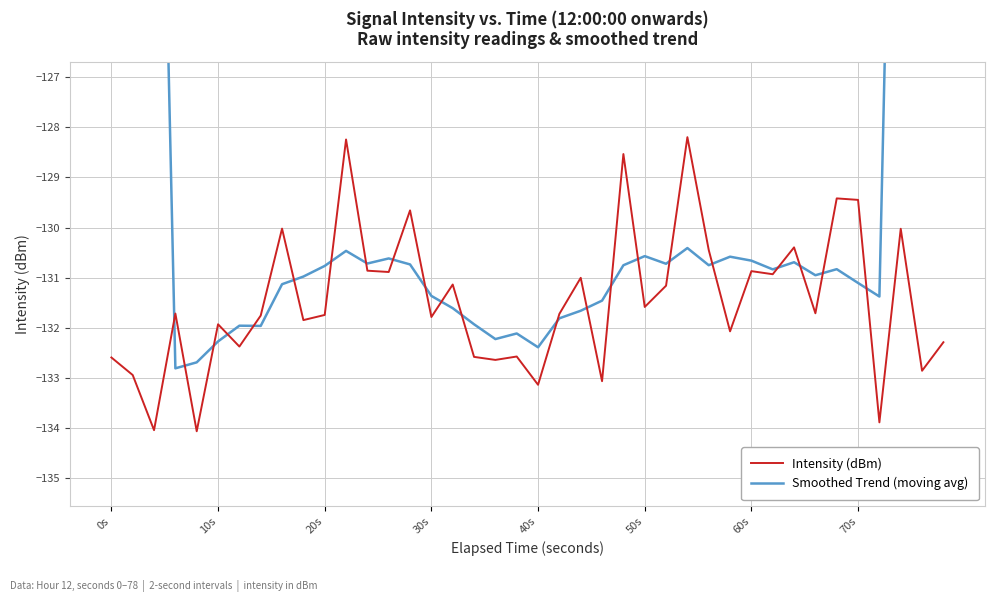

Reading left to right, extract all data points from this chart.

Intensity (dBm): -132.6	-132.9	-134.0	-131.7	-134.1	-131.9	-132.4	-131.8	-130.0	-131.8	-131.7	-128.2	-130.9	-130.9	-129.7	-131.8	-131.1	-132.6	-132.6	-132.6	-133.1	-131.7	-131.0	-133.1	-128.5	-131.6	-131.2	-128.2	-130.4	-132.1	-130.9	-130.9	-130.4	-131.7	-129.4	-129.4	-133.9	-130.0	-132.9	-132.3
Smoothed Trend (moving avg): -75.9	-95.1	-113.9	-132.8	-132.7	-132.3	-132.0	-132.0	-131.1	-131.0	-130.8	-130.5	-130.7	-130.6	-130.7	-131.4	-131.6	-131.9	-132.2	-132.1	-132.4	-131.8	-131.7	-131.5	-130.8	-130.6	-130.7	-130.4	-130.8	-130.6	-130.7	-130.8	-130.7	-131.0	-130.8	-131.1	-131.4	-112.6	-94.1	-75.6